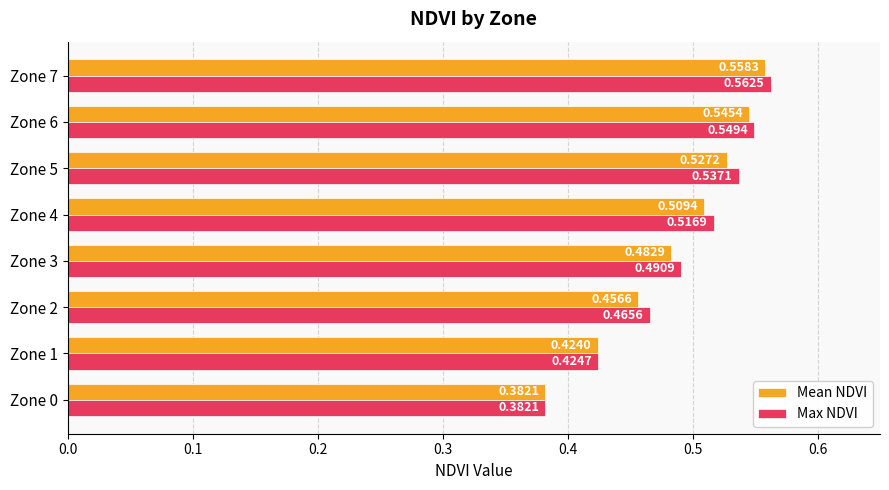

List the labels in order of Max NDVI value, smallest first.

Zone 0, Zone 1, Zone 2, Zone 3, Zone 4, Zone 5, Zone 6, Zone 7